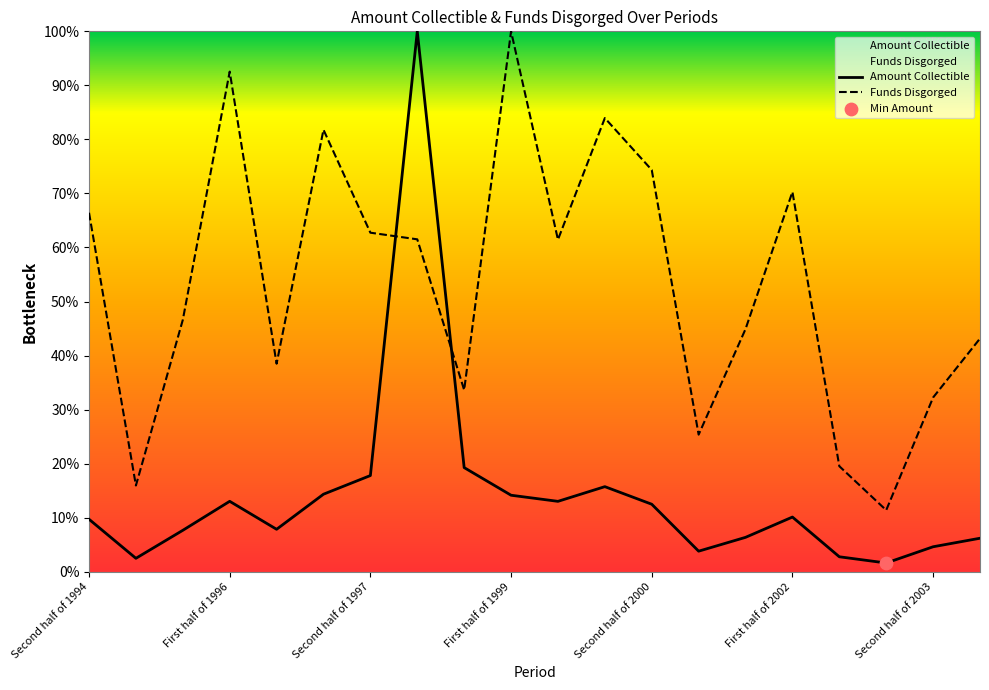

What are all the series names shown in the legend?

Amount Collectible, Funds Disgorged